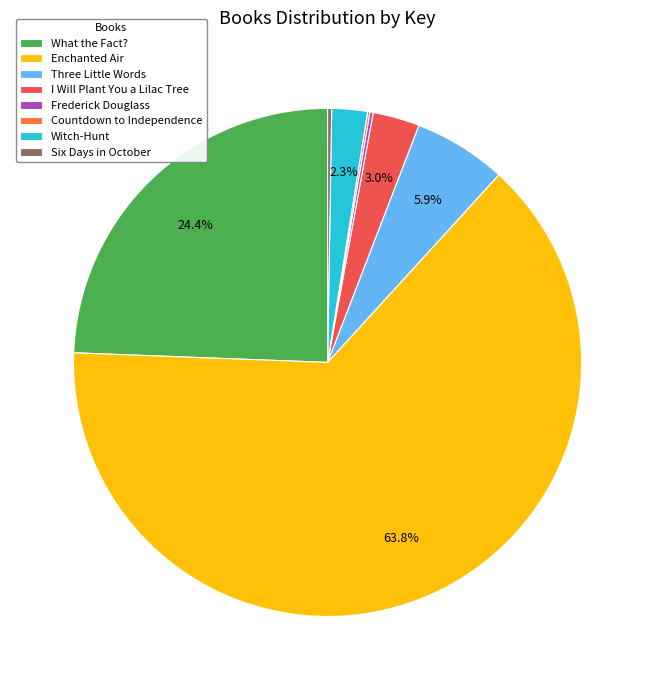

To the nearest percent, what is the difference between the largest and smallest slice percentages?

64%